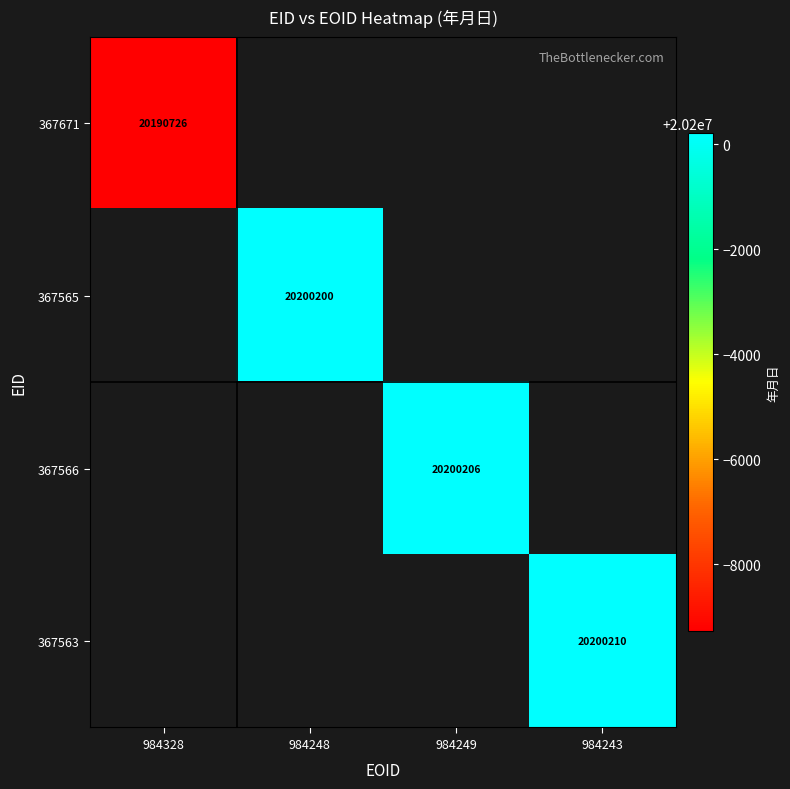

At how many categories does at least one series exceed 20193296?

3